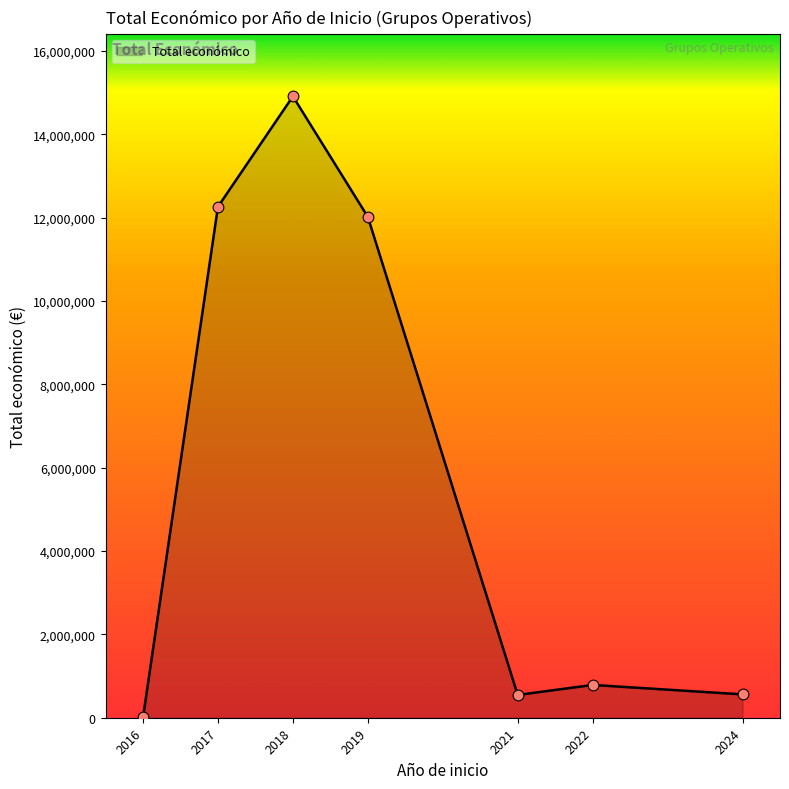

What is the change in value from 2017 to 2024?

-11701650